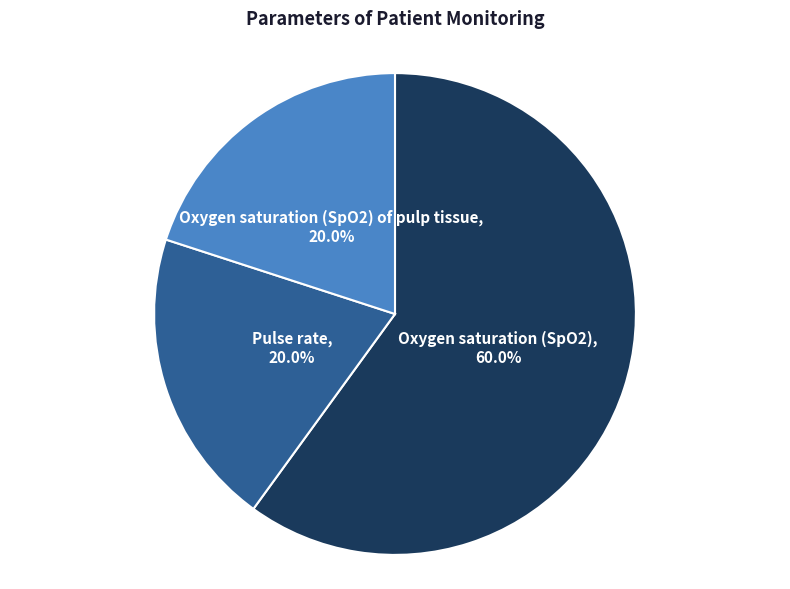

To the nearest percent, what is the difference between the largest and smallest slice percentages?

40%